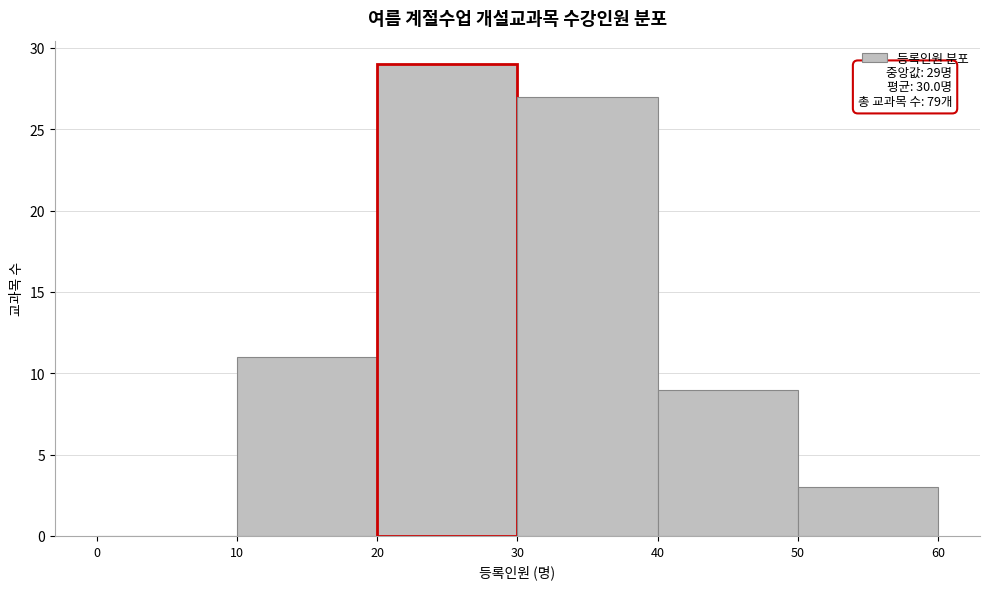

Over which range of the x-axis is the bar tallest?

20 to 30